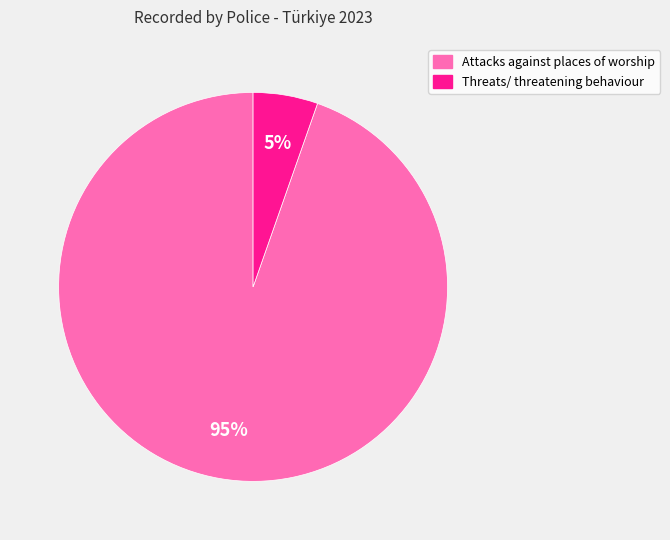

To the nearest percent, what is the combined percentage of Threats/ threatening behaviour and Attacks against places of worship?

100%